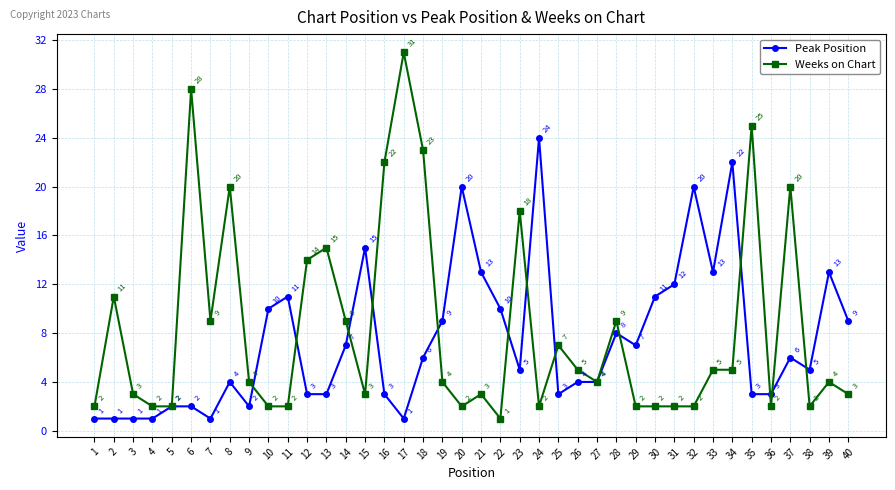

Reading left to right, transcribe all the data shown in this chart.

Peak Position: 1	1	1	1	2	2	1	4	2	10	11	3	3	7	15	3	1	6	9	20	13	10	5	24	3	4	4	8	7	11	12	20	13	22	3	3	6	5	13	9
Weeks on Chart: 2	11	3	2	2	28	9	20	4	2	2	14	15	9	3	22	31	23	4	2	3	1	18	2	7	5	4	9	2	2	2	2	5	5	25	2	20	2	4	3